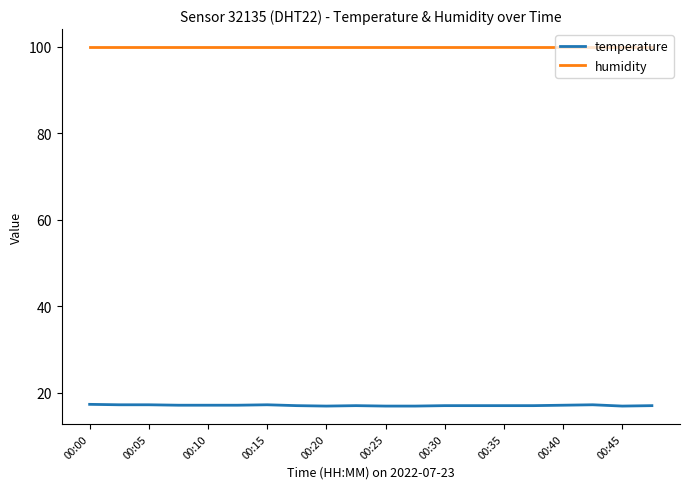

List the series in order of their overall mean, lowest first.

temperature, humidity